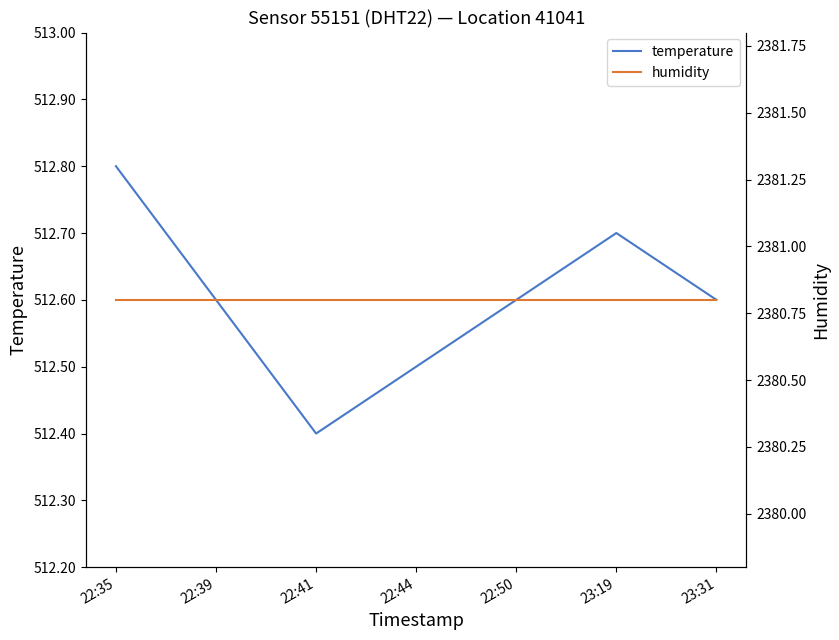

True or false: humidity and temperature cross at least once.

False